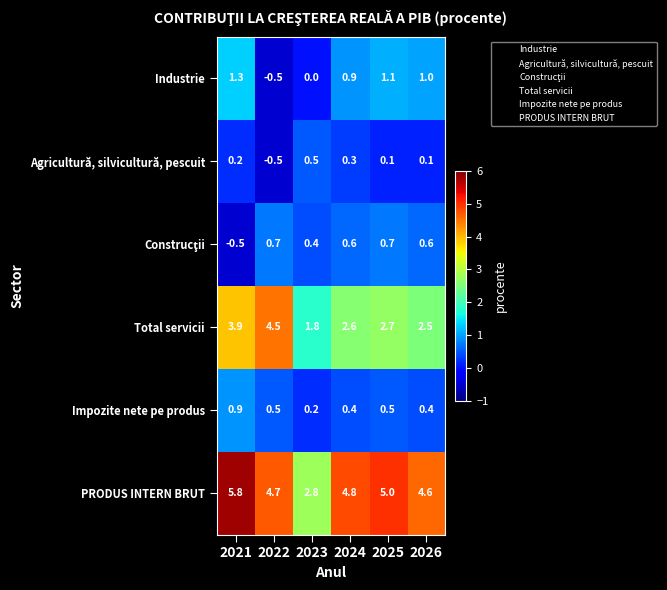

At which label does Total servicii first exceed 2?

2021